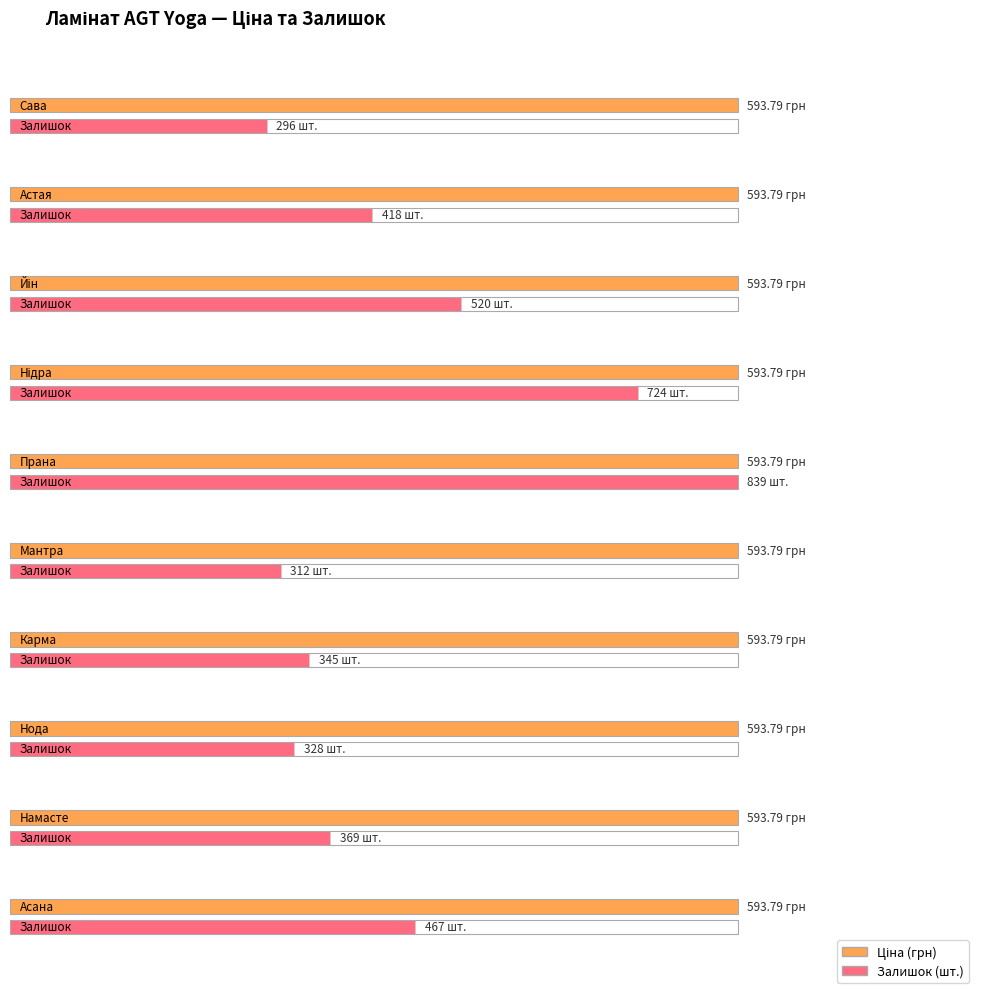

What is the spread (max minus min) of values at Ламінат AGT Yoga PRK925 - Нода?

265.8